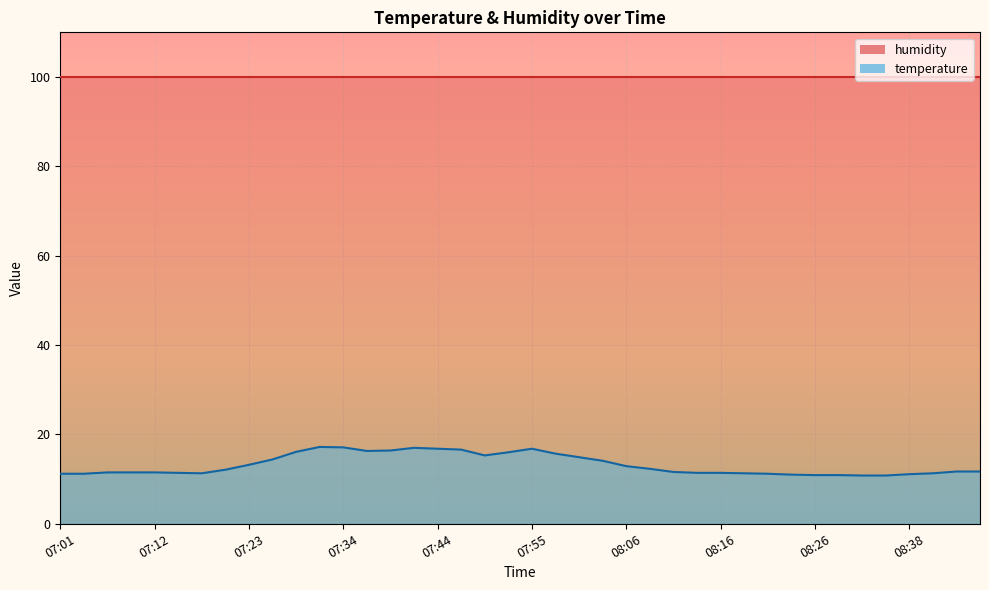

What is the maximum value shown in the chart?

17.2